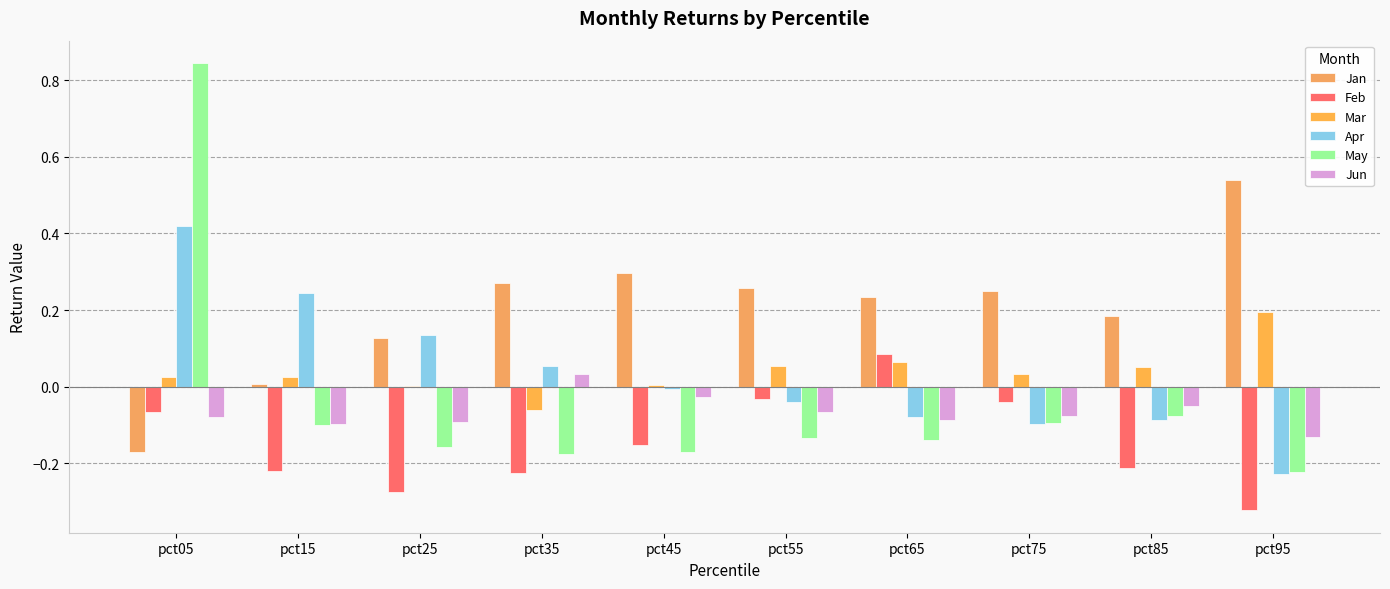

Does the chart contain stacked bars?

No